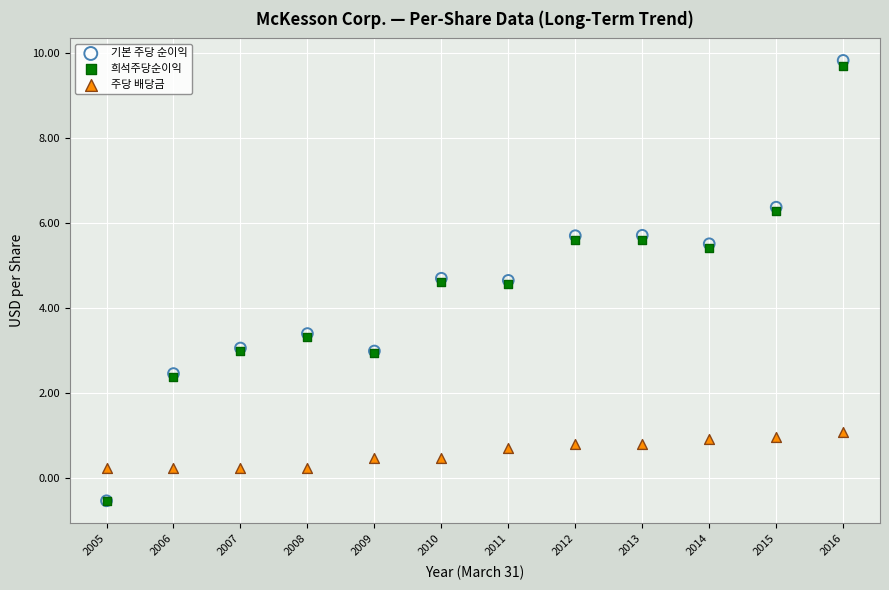

What are all the series names shown in the legend?

기본 주당 순이익, 희석주당순이익, 주당 배당금